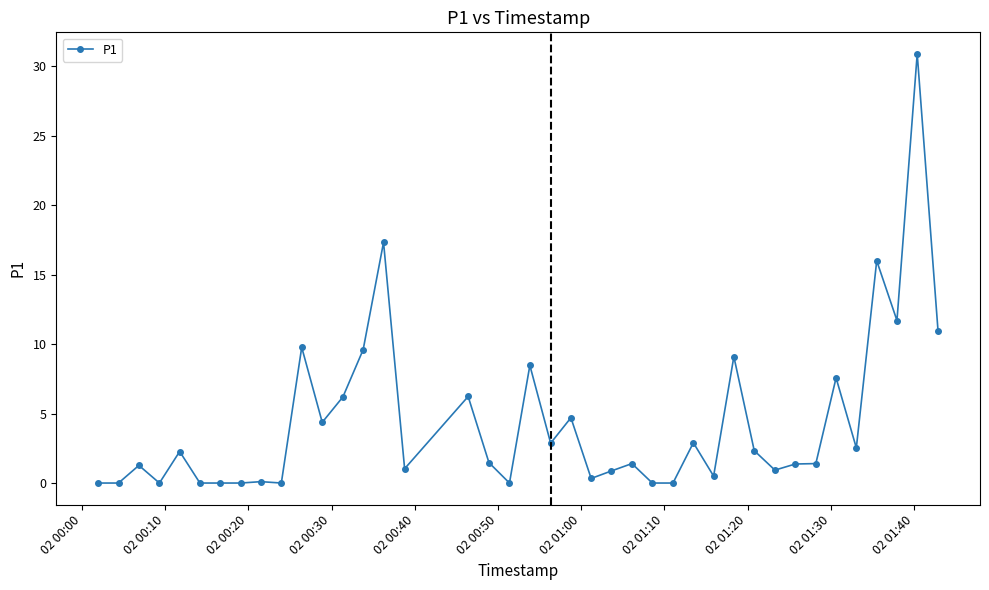

True or false: the data has more than 0 interior local peaks.

True